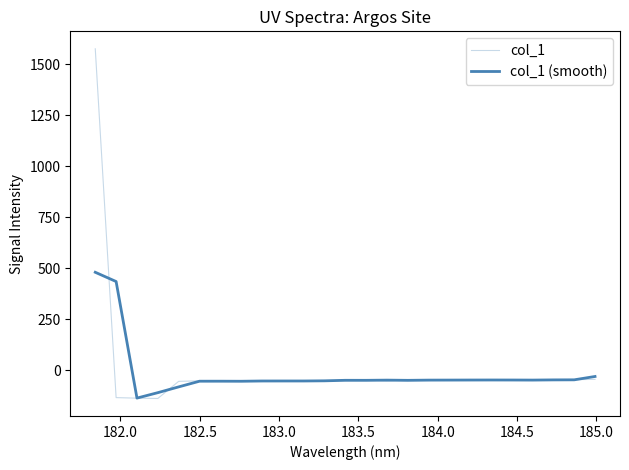

How many interior local valleys does the col_1 (smooth) series have?

5